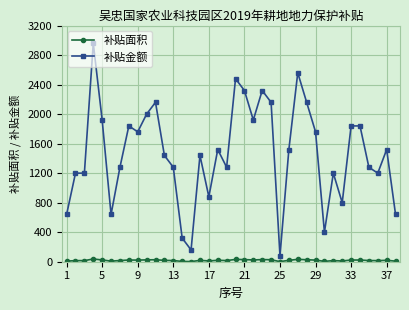

How many data points does each series have?

38